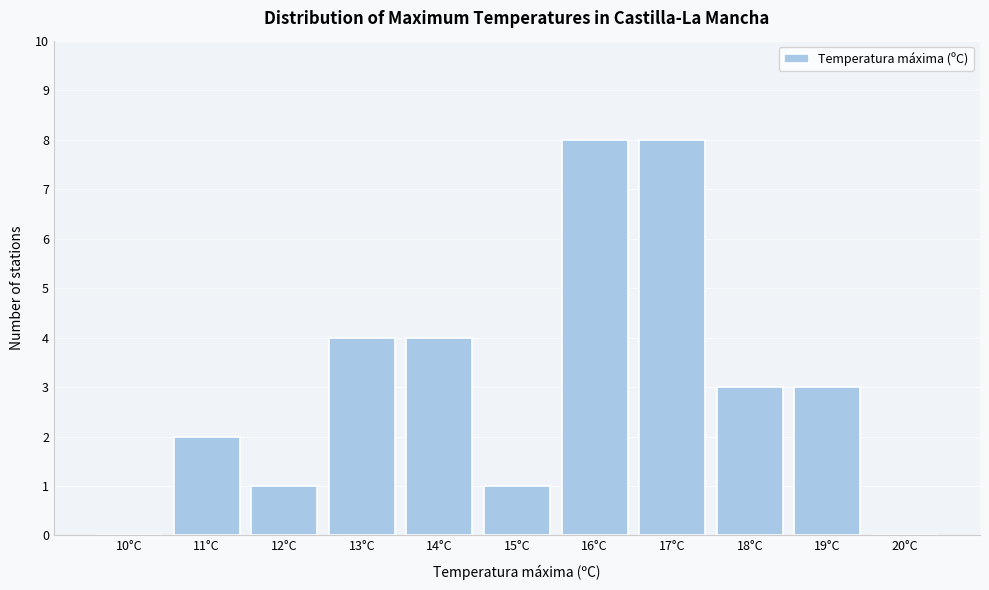

Reading right to left, list all the values displayed in this chart.

20°C=0	19°C=3	18°C=3	17°C=8	16°C=8	15°C=1	14°C=4	13°C=4	12°C=1	11°C=2	10°C=0